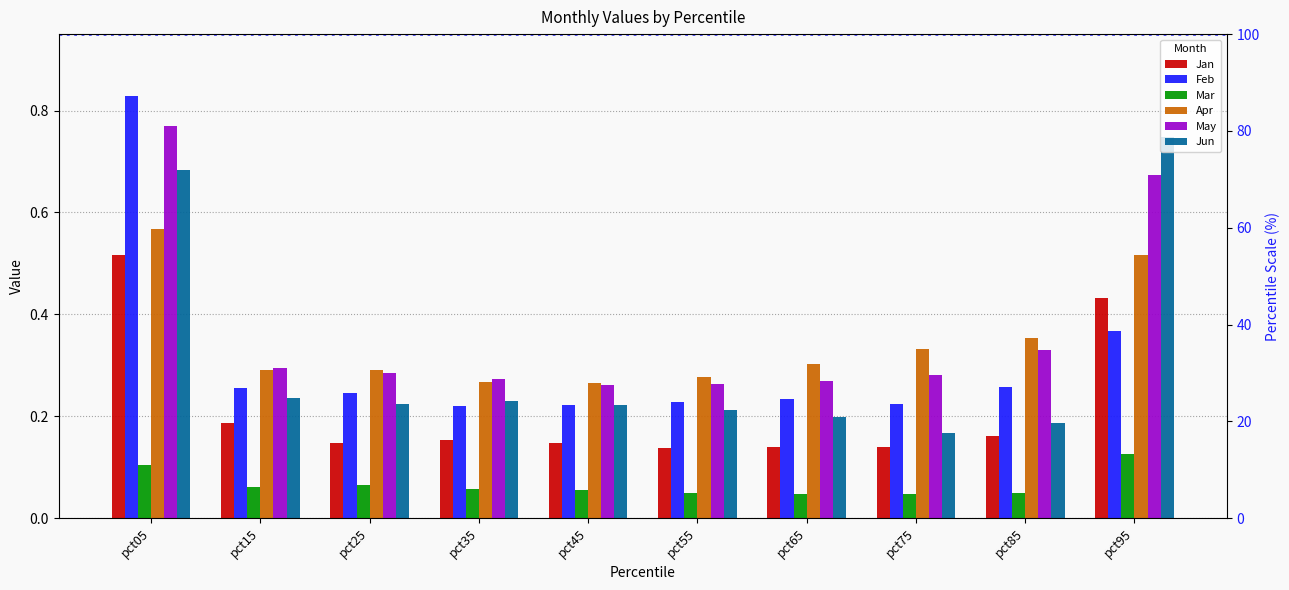

Is it true that Jun equals 1.3 at pct95?

False